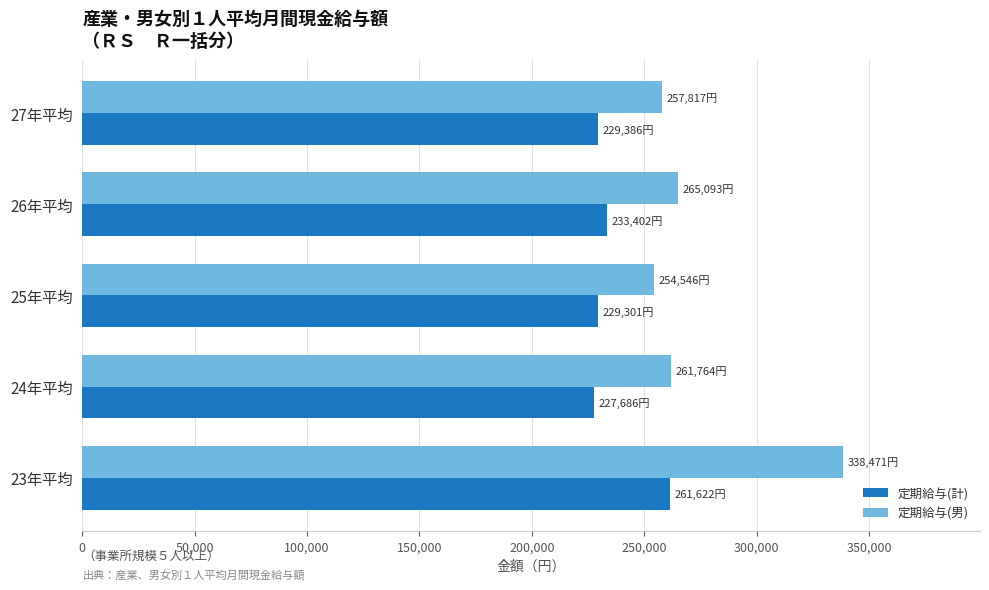

What is the maximum value shown in the chart?

338471